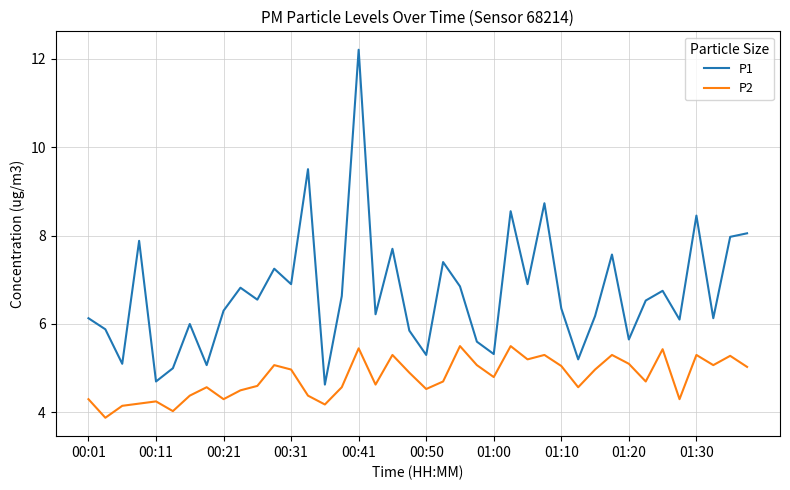

Which series has the widest spread of values?

P1